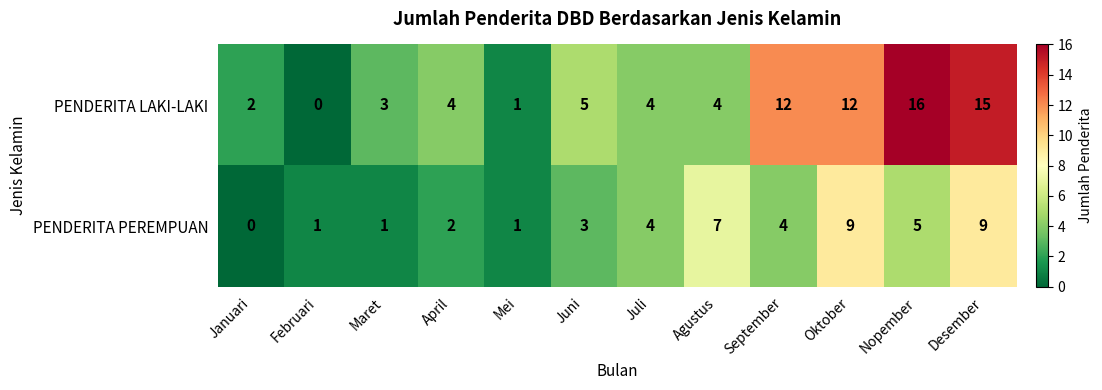

At which category is the sum across all series the highest?

Desember